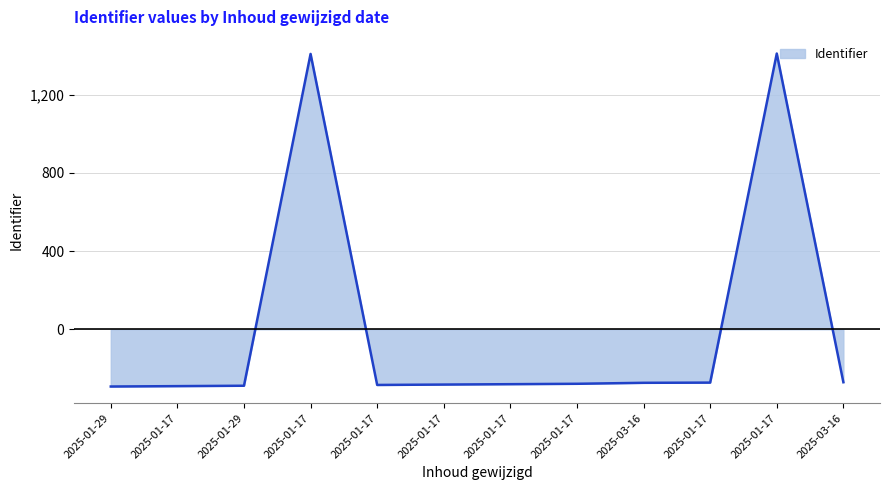

Reading left to right, list all the values displayed in this chart.

2025-01-29=-293.1	2025-01-17=-291.1	2025-01-29=-289.1	2025-01-17=1408.9	2025-01-17=-285.1	2025-01-17=-283.1	2025-01-17=-281.1	2025-01-17=-279.1	2025-03-16=-274.1	2025-01-17=-273.1	2025-01-17=1410.9	2025-03-16=-271.1